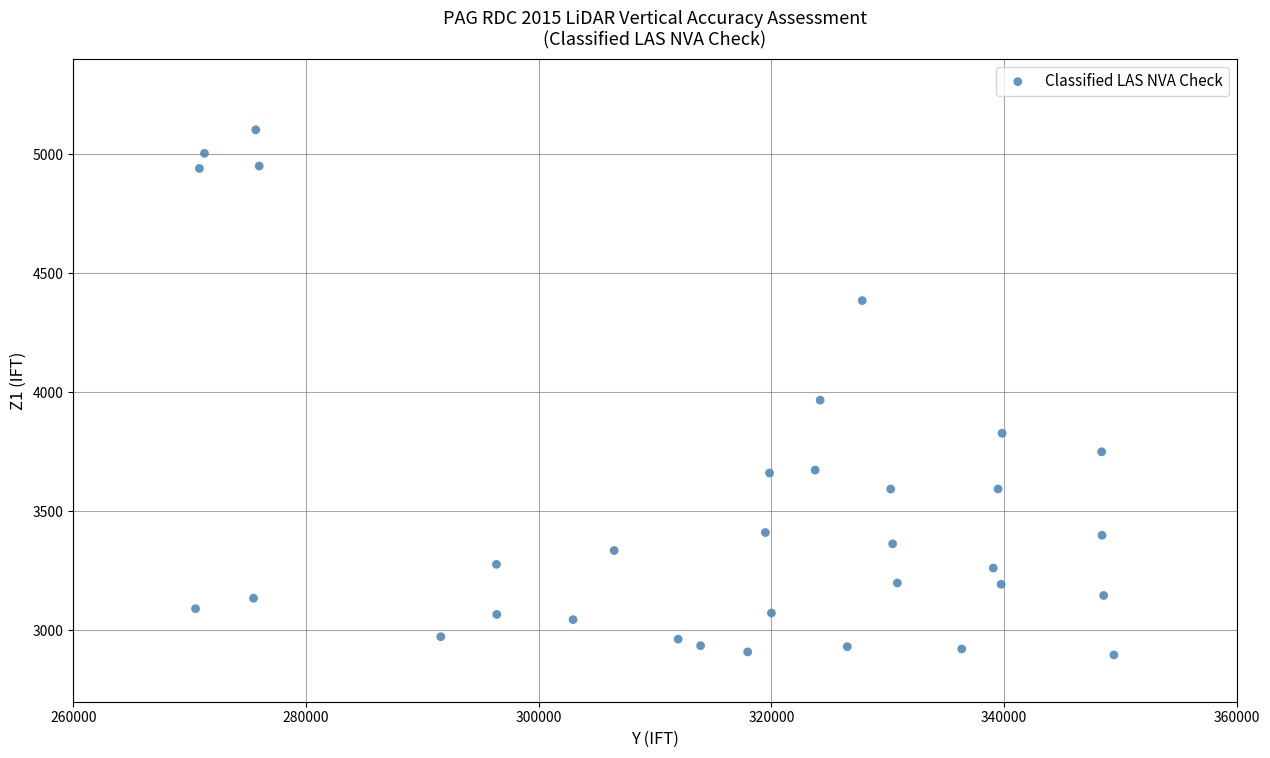

What Y value in the scatter plot is closest to 3999?

3966.7